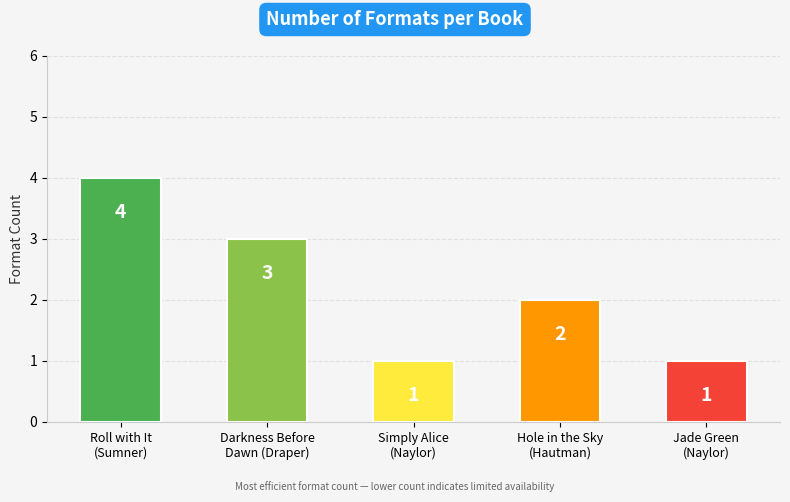

What is the difference between the maximum and minimum values?

3